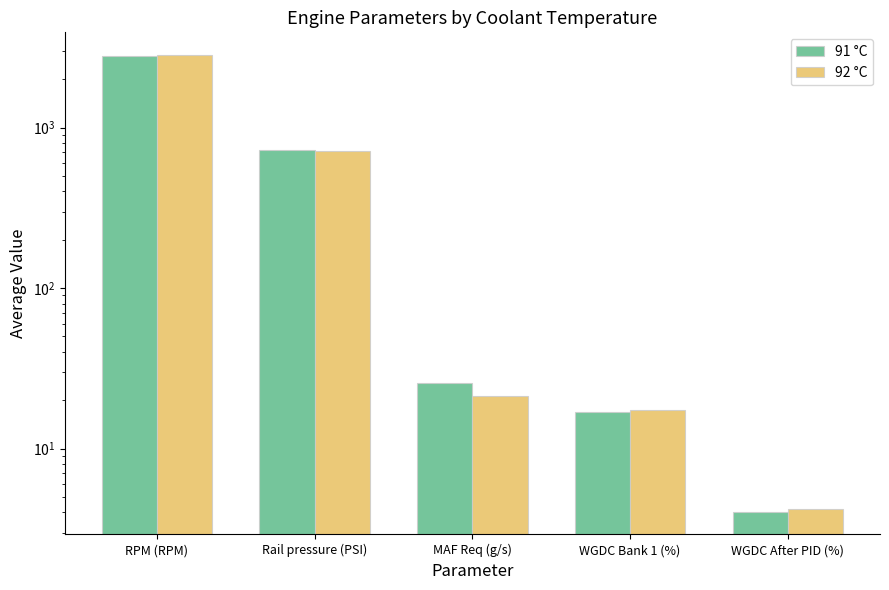

What is the difference between the highest and lowest values at MAF Req (g/s)?

4.1